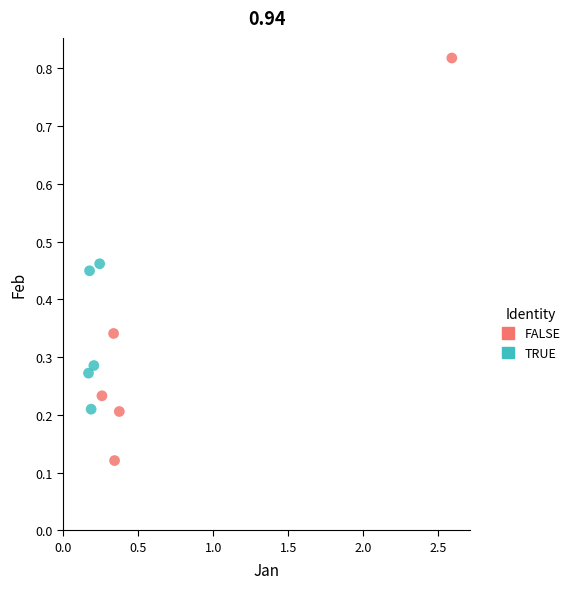

Which series reaches the maximum Y coordinate?

FALSE